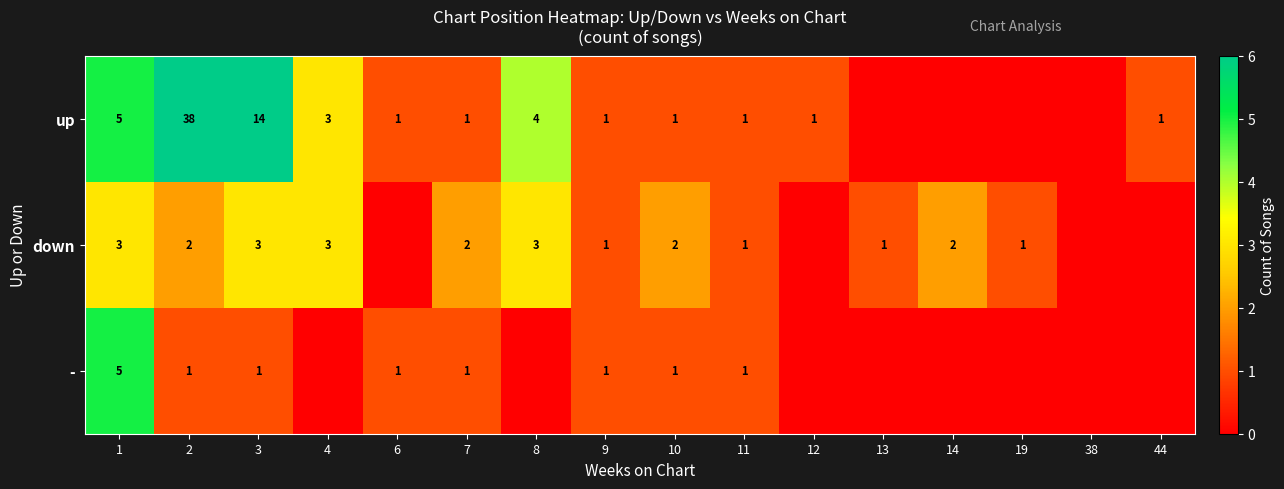

The up series shows 1 at 12. True or false?

True